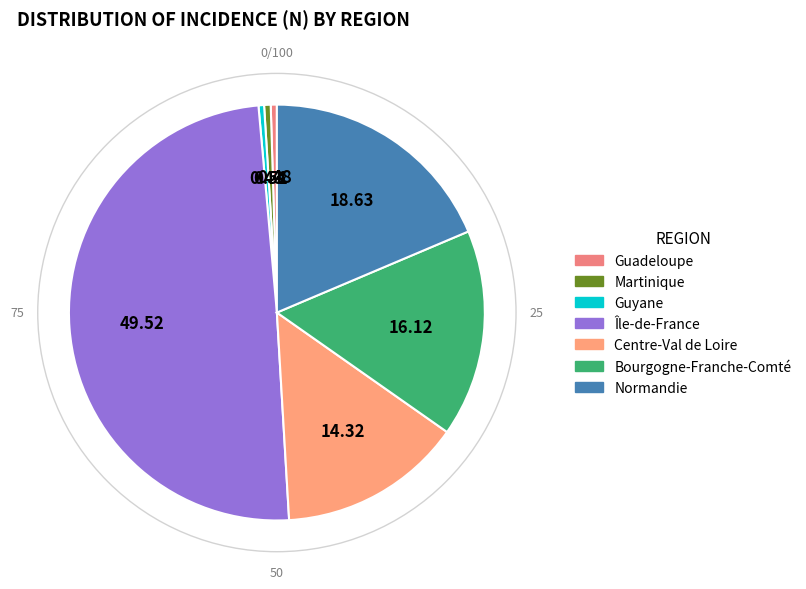

Rank the categories by value from highest to lowest.

Île-de-France, Normandie, Bourgogne-Franche-Comté, Centre-Val de Loire, Martinique, Guadeloupe, Guyane